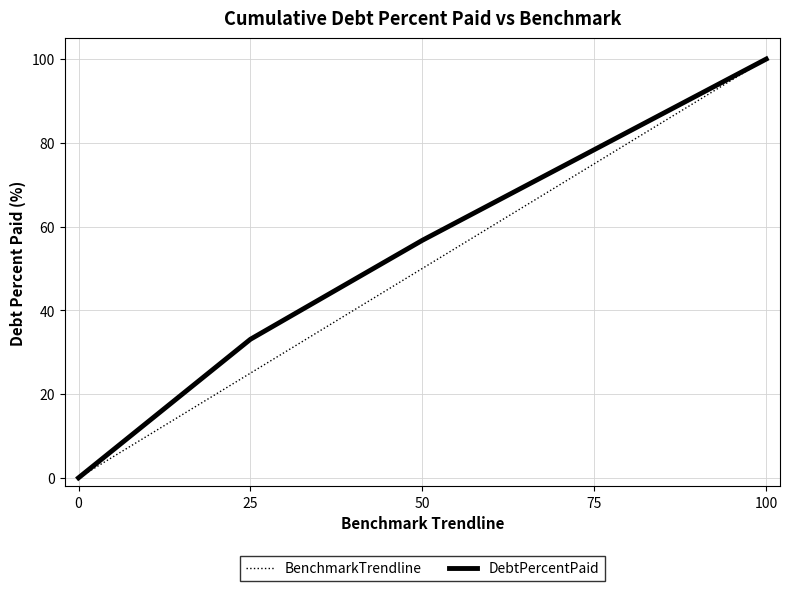

Which label corresponds to the largest value in the chart?

100